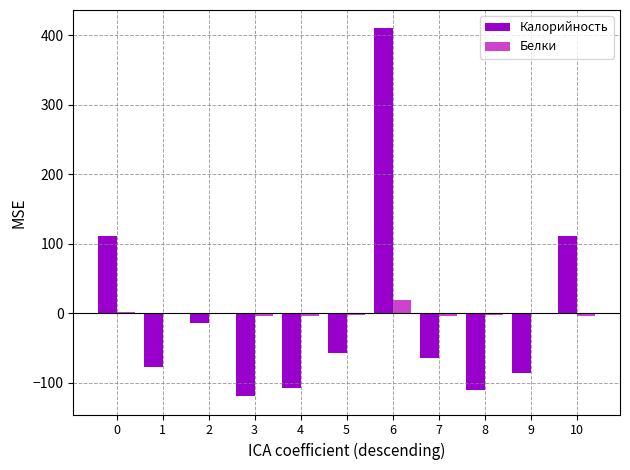

How many data points does each series have?

11